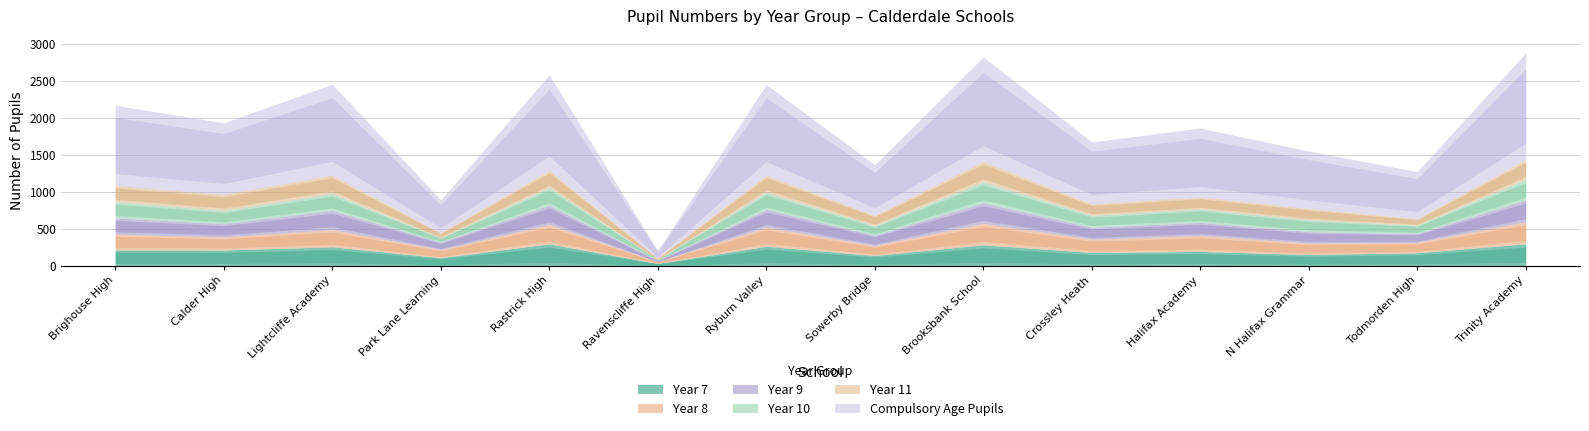

Reading left to right, what are all the values shown in this chart?

Year 7: 215	214	258	111	298	33	265	140	285	181	195	154	177	299
Year 8: 214	177	232	108	260	22	258	133	288	179	215	154	139	299
Year 9: 220	180	261	101	263	16	240	143	281	162	179	156	121	293
Year 10: 220	178	226	61	238	16	232	128	283	161	179	159	114	279
Year 11: 218	219	253	66	234	17	233	140	278	156	165	154	87	272
Compulsory Age Pupils: 1087	968	1230	447	1293	104	1228	684	1415	839	933	777	638	1442